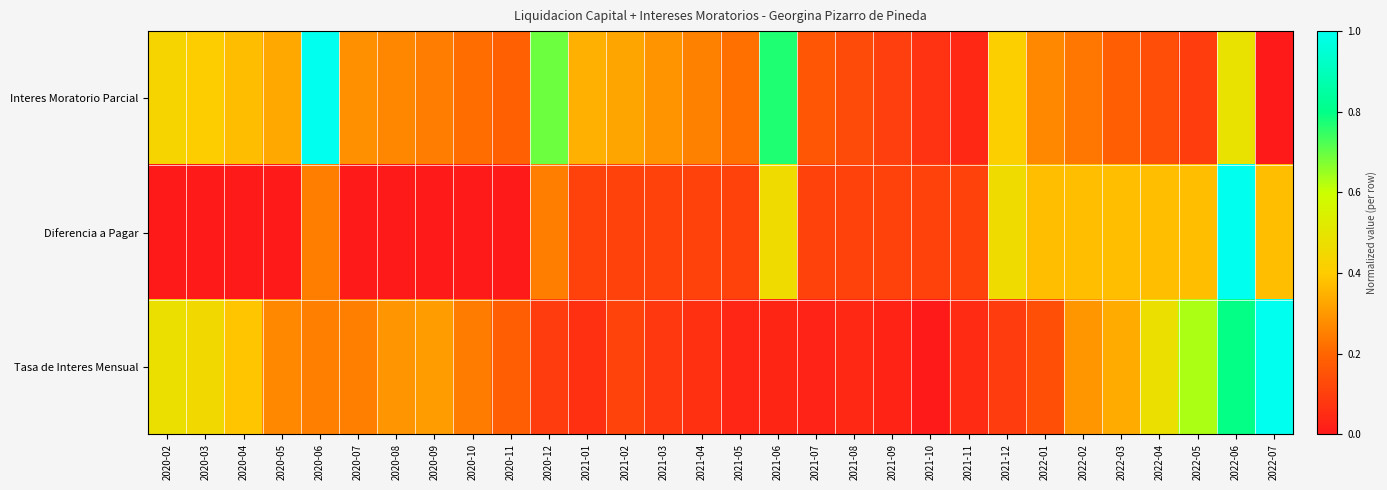

Which category has the highest value across all series?

2020-06